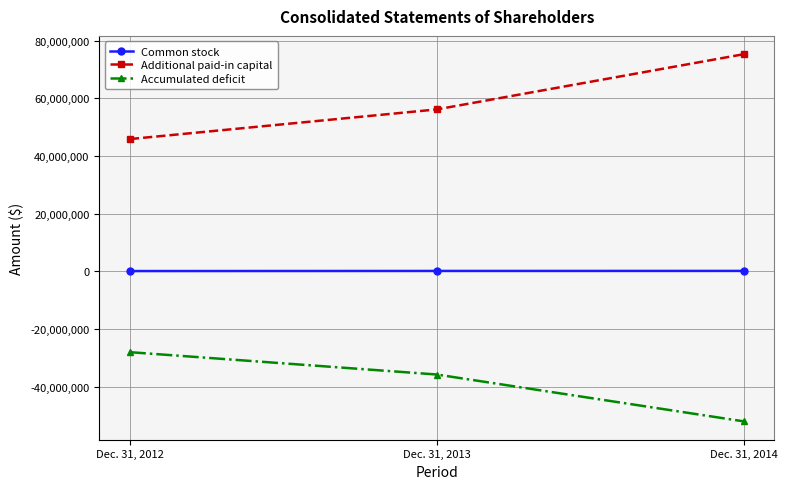

What is the sum of all Additional paid-in capital values?

177200735